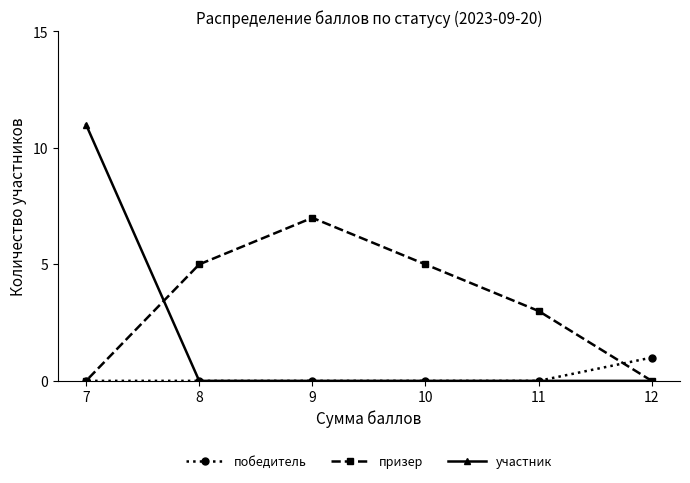

Does the chart display data point markers on the line(s)?

Yes